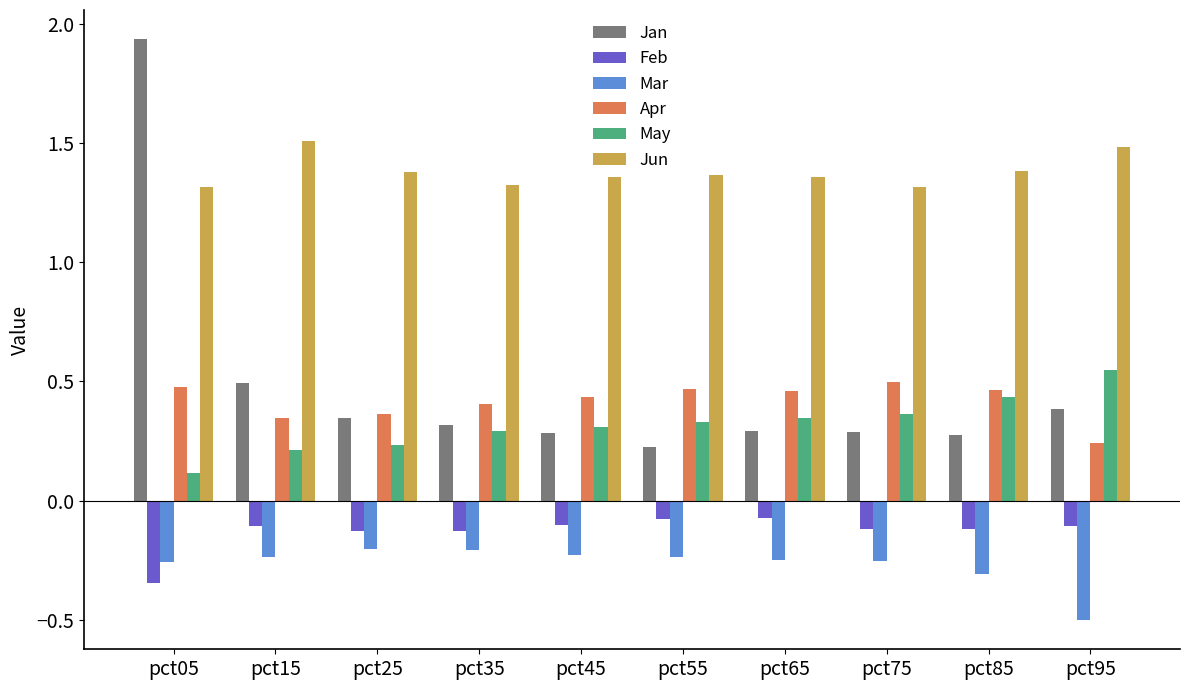

Which series has the largest total across all categories?

Jun